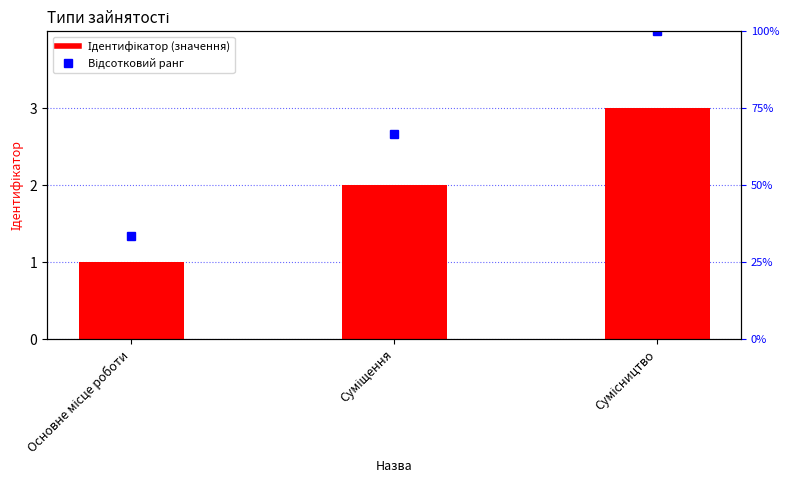

Does the chart contain stacked bars?

No